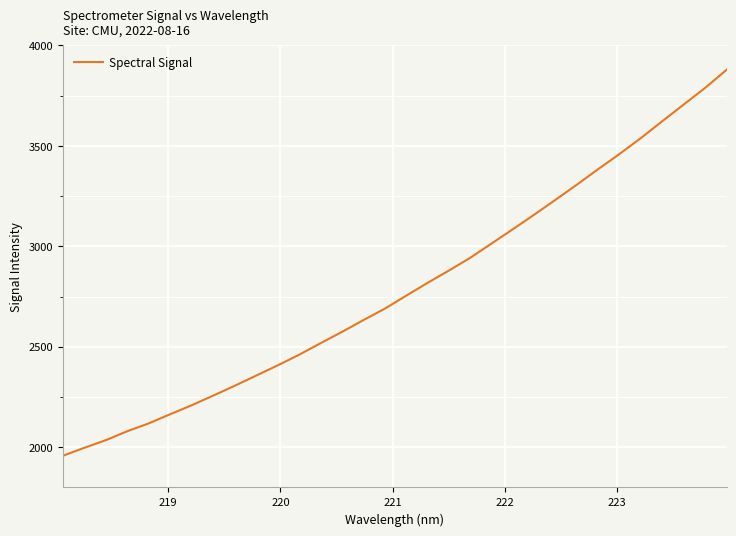

Is this an area chart (filled region under the line)?

No